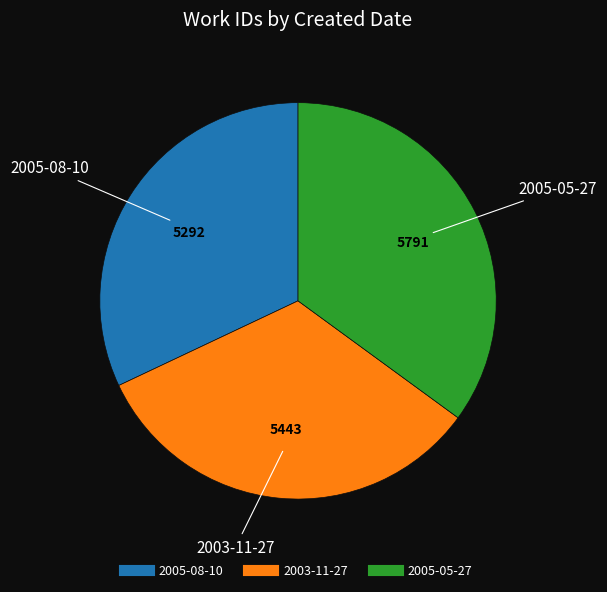

Does 2003-11-27 account for over 50% of the chart?

No